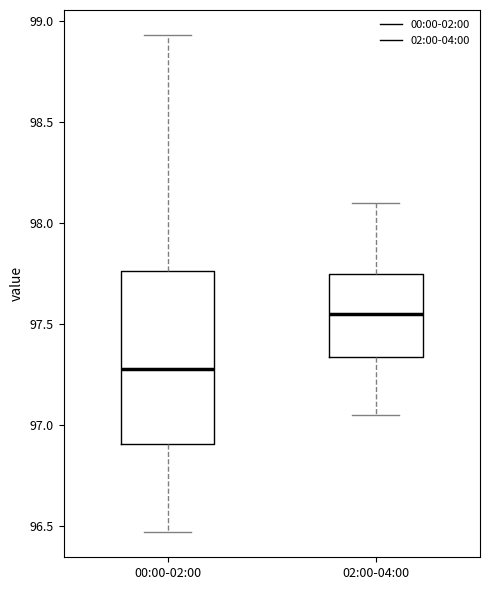

Comparing the boxes themselves (not the whiskers), which one is the tallest?

00:00-02:00